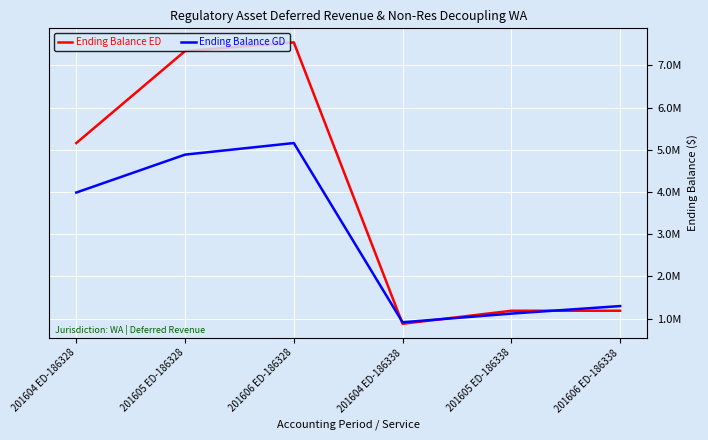

At which category does Ending Balance ED reach its first local peak?

201606 ED-186328